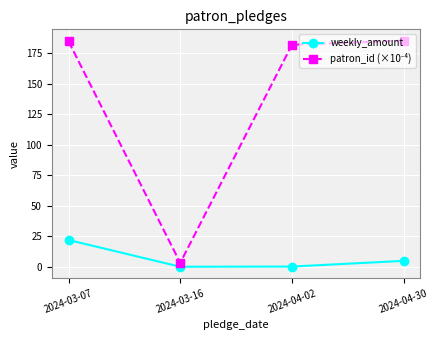

True or false: weekly_amount has a value of 0.2 at 2024-04-02.

True